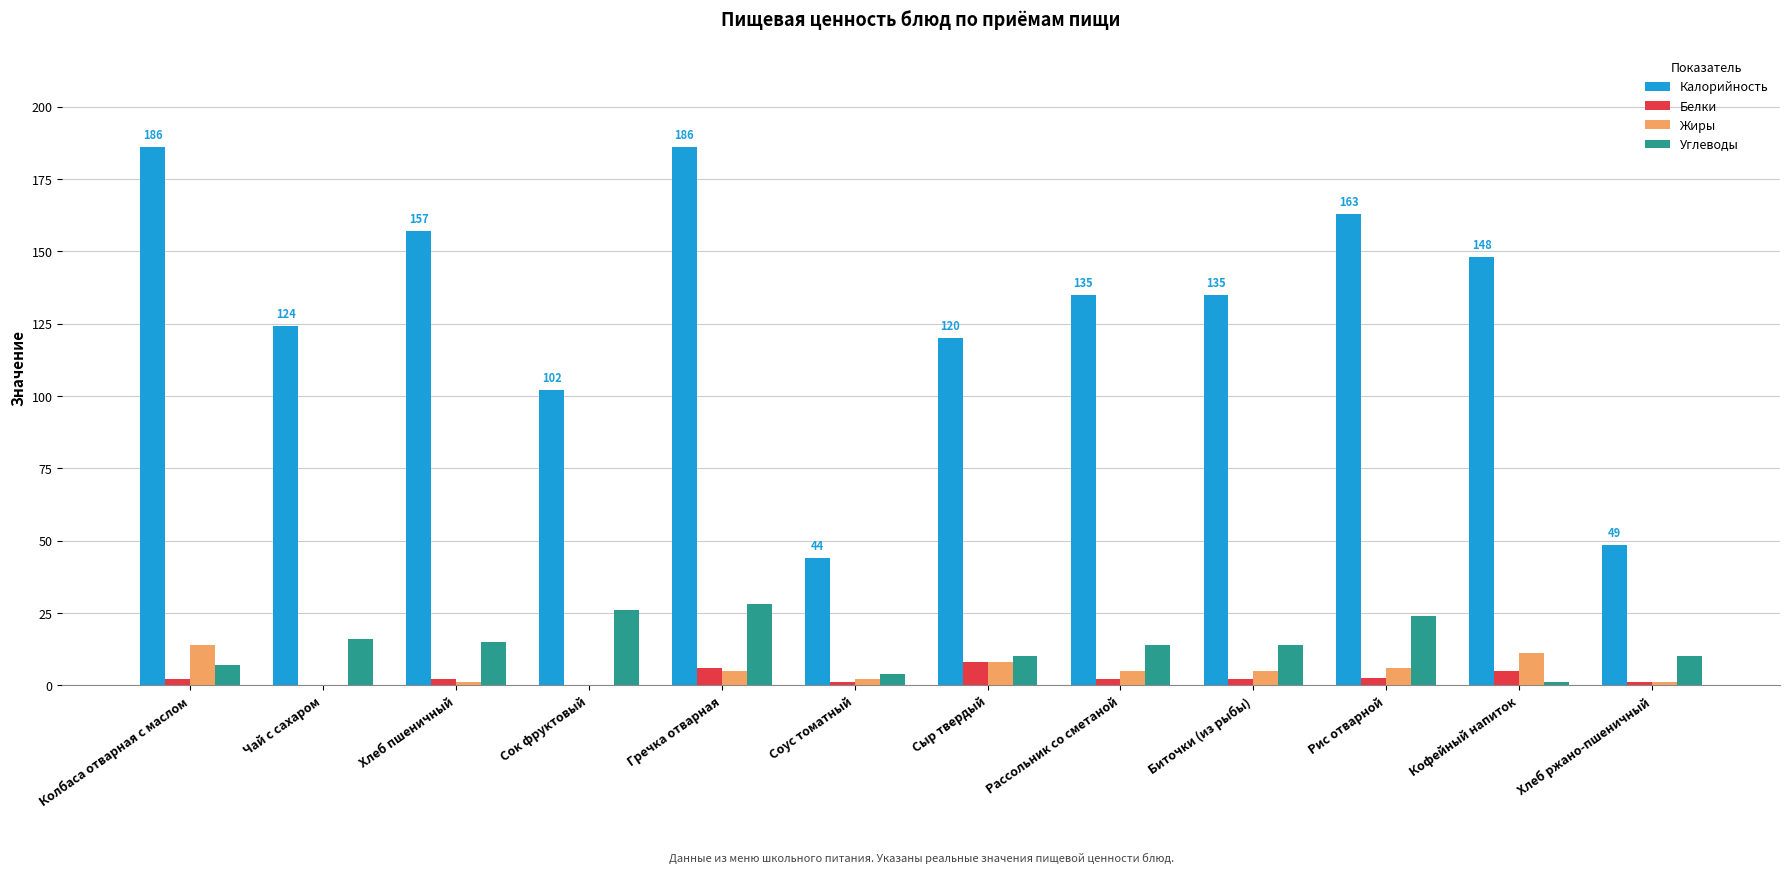

Are the bars grouped side by side (vs. stacked)?

Yes